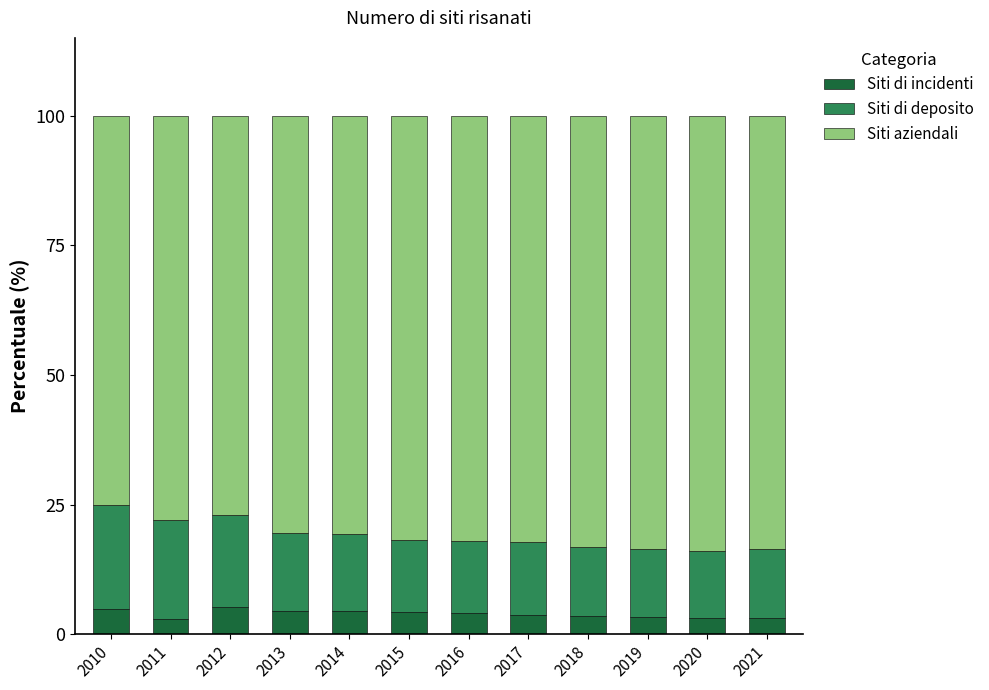

How many categories are shown in the chart?

12